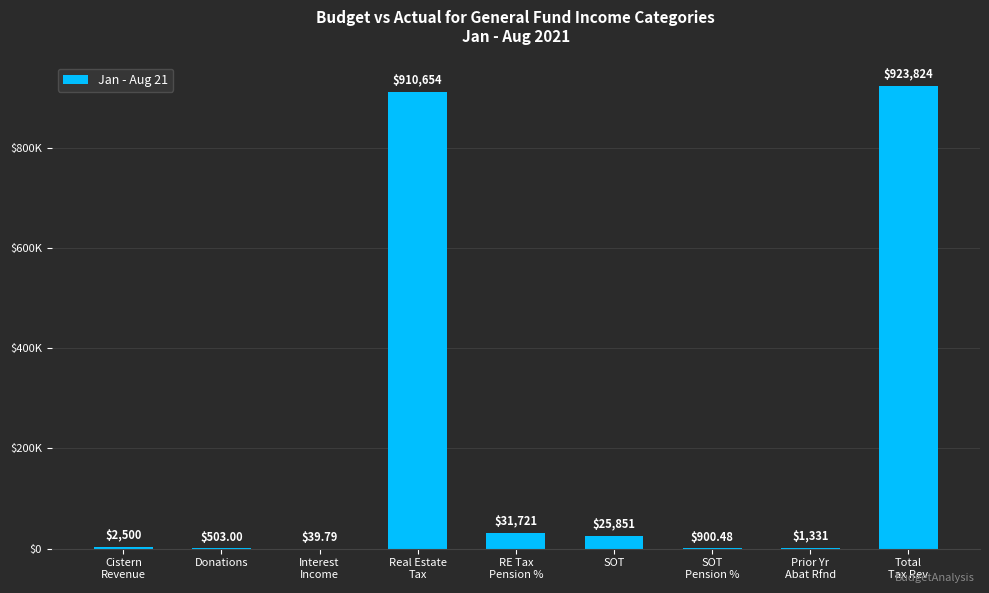

What is the change in value from Real Estate
Tax to SOT?

-884803.3